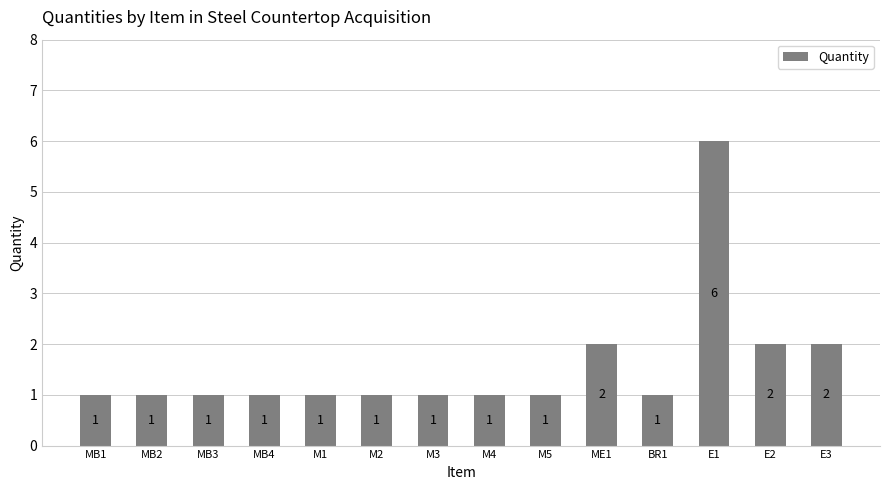

Is it true that the value at ME1 is 2?

True